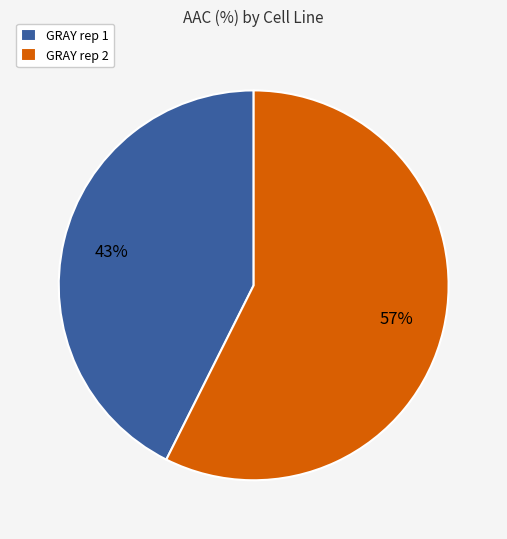

To the nearest percent, what is the average slice percentage?

50%